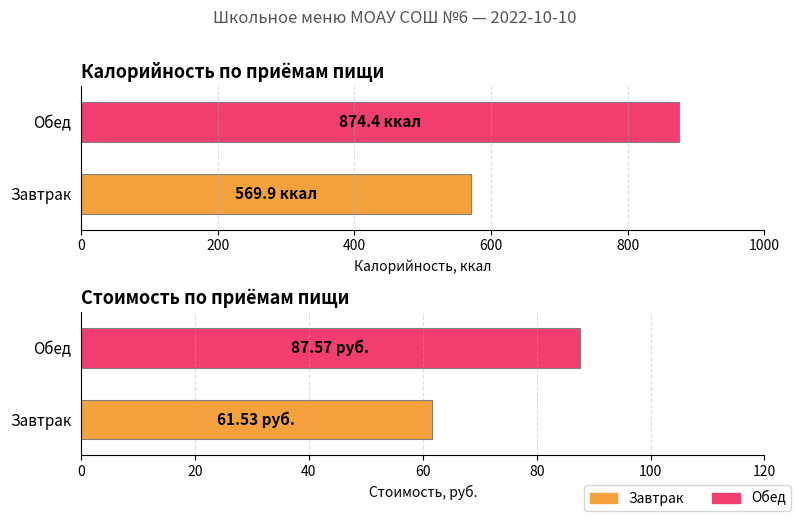

The value of Калорийность at Обед is 359.7. True or false?

False